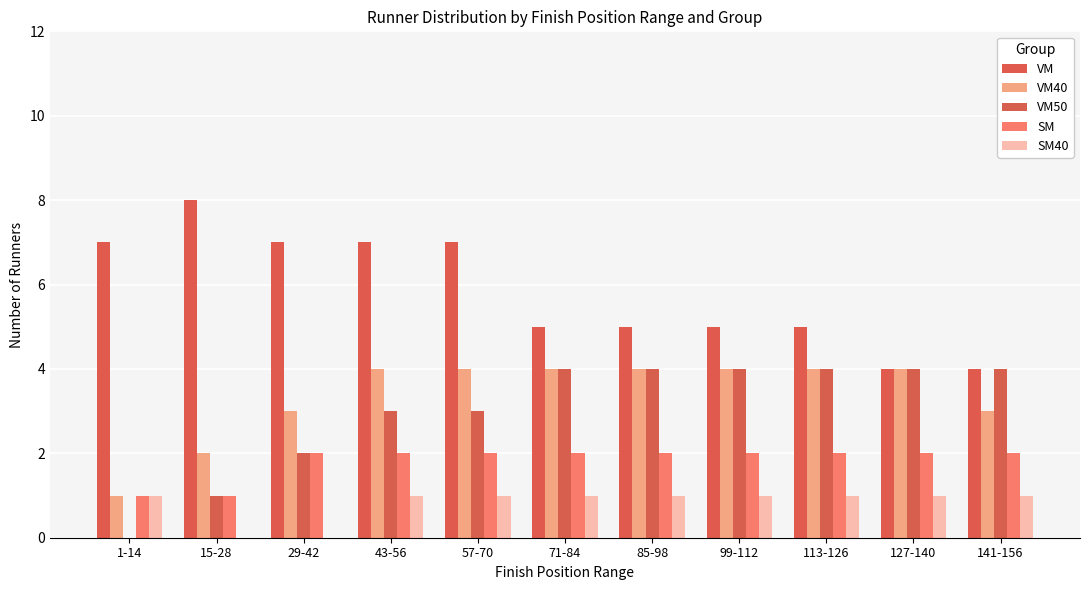

What is the sum of the SM values at 85-98 and 29-42?

4